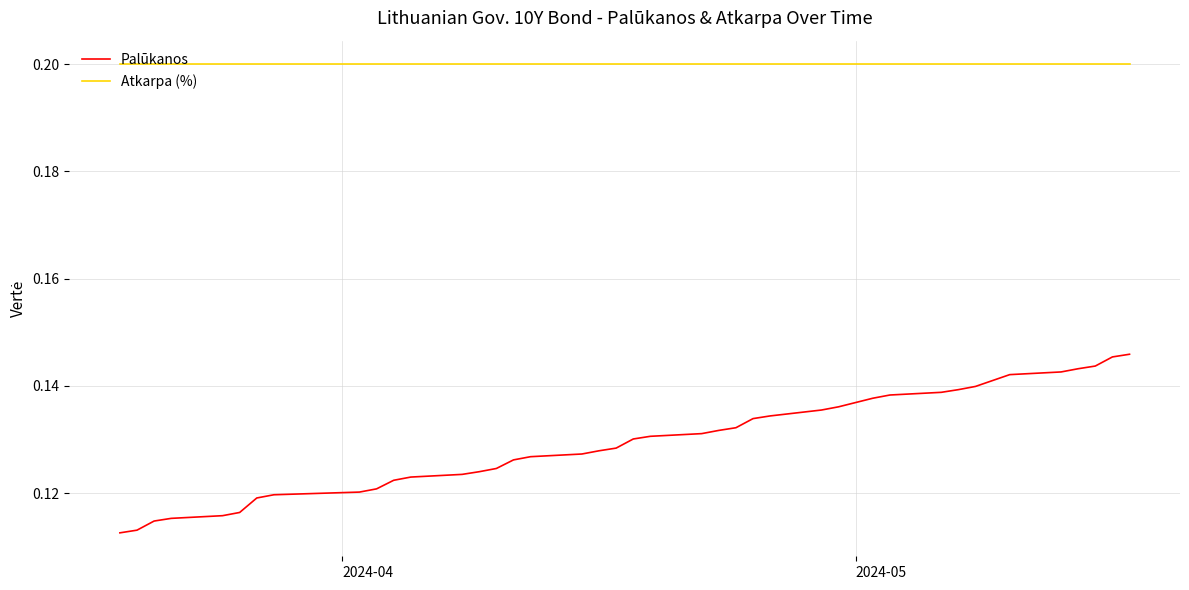

True or false: Palūkanos and Atkarpa (%) cross at least once.

False